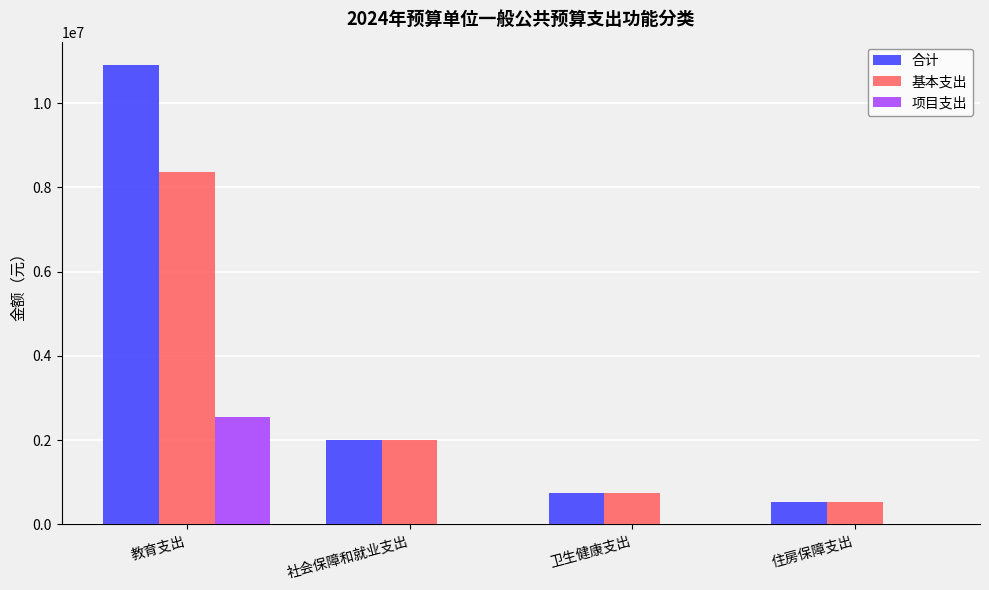

Are the bars grouped side by side (vs. stacked)?

Yes